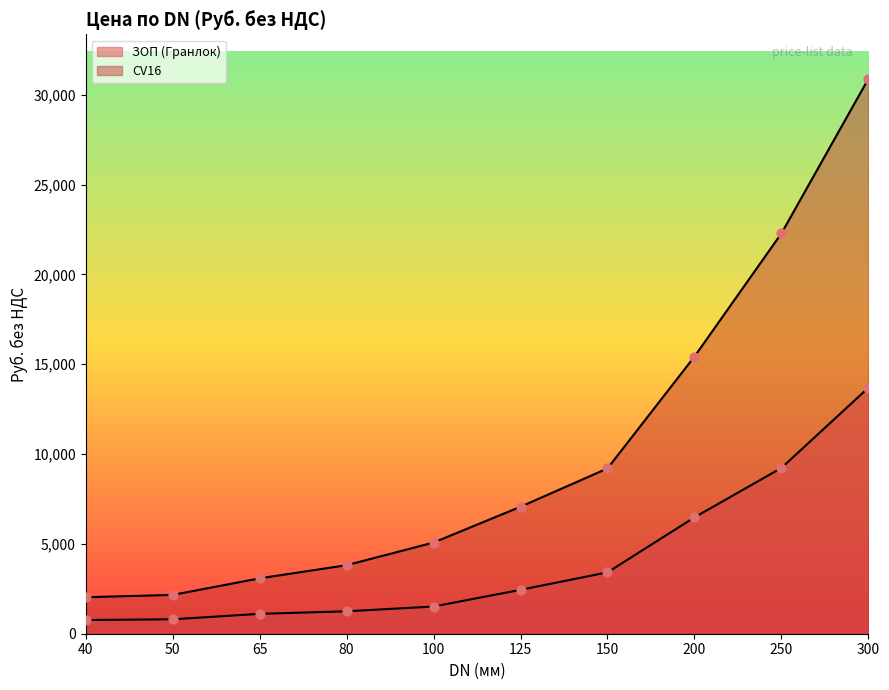

Is the value of ЗОП (Гранлок) at 125 greater than the value of CV16 at 125?

No